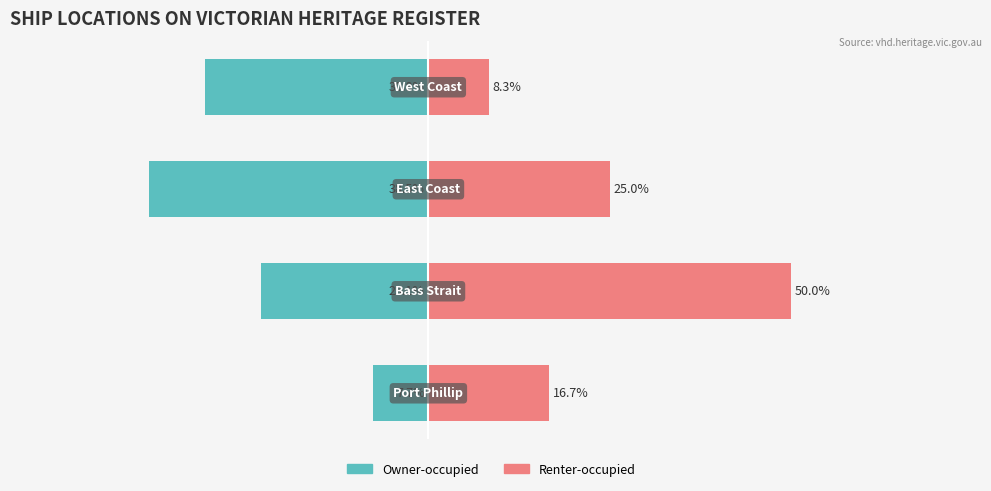

Rank the series by their average value, from lowest to highest.

Owner-occupied, Renter-occupied